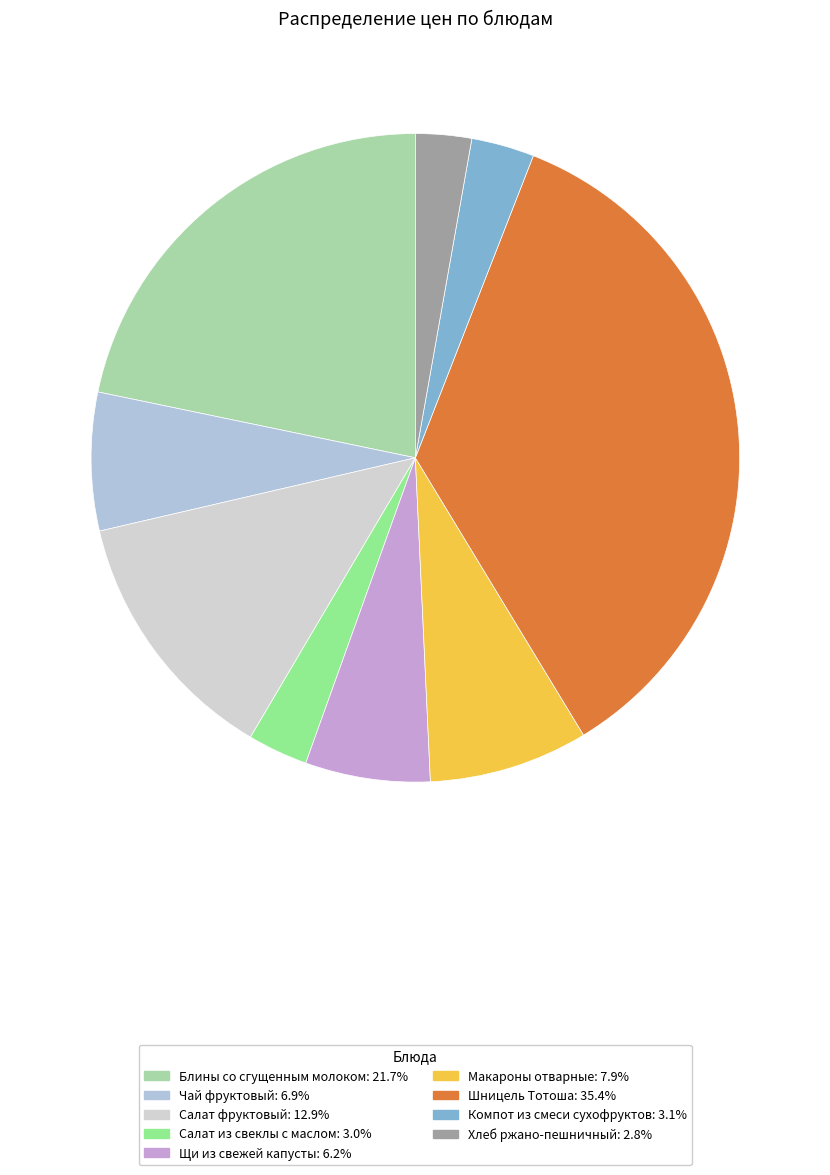

Between Салат из свеклы с маслом and Макароны отварные, which is larger?

Макароны отварные